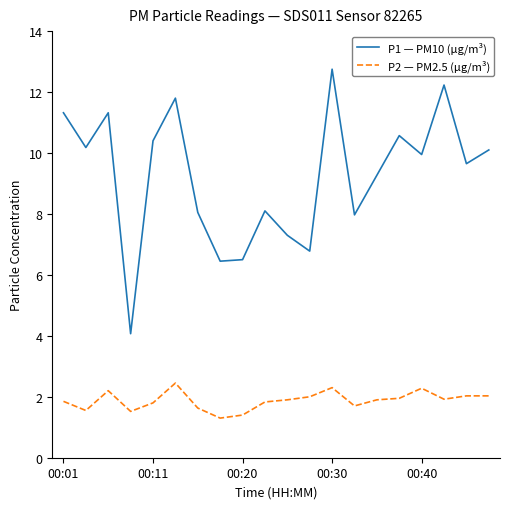

Which series has the largest range (max minus min)?

P1 — PM10 (µg/m³)